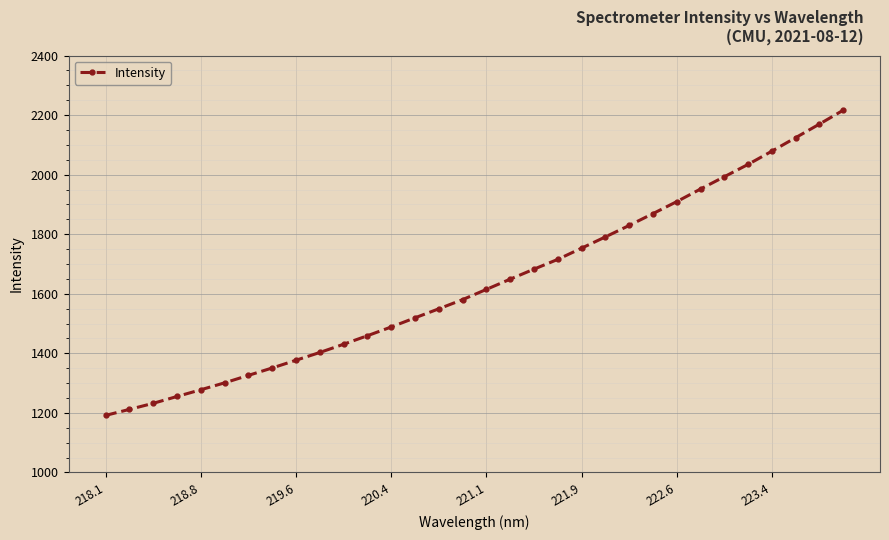

What is the greatest value displayed?

2216.3